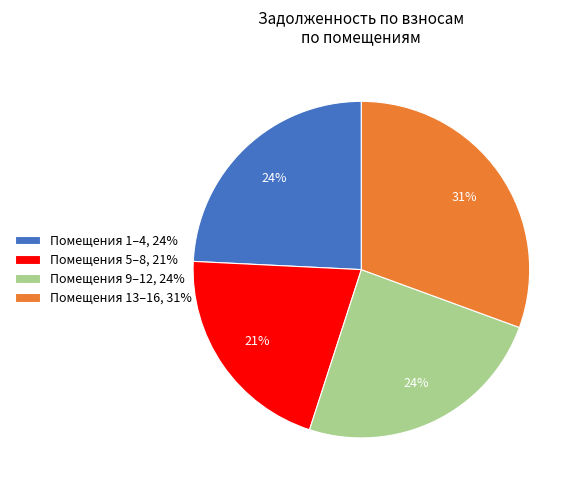

Does any single category account for the majority?

No